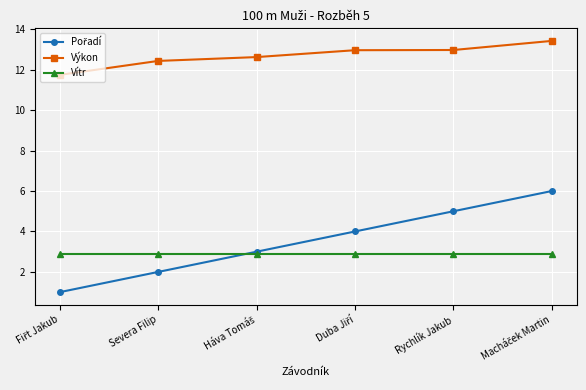

True or false: Výkon and Vítr intersect in this chart.

False